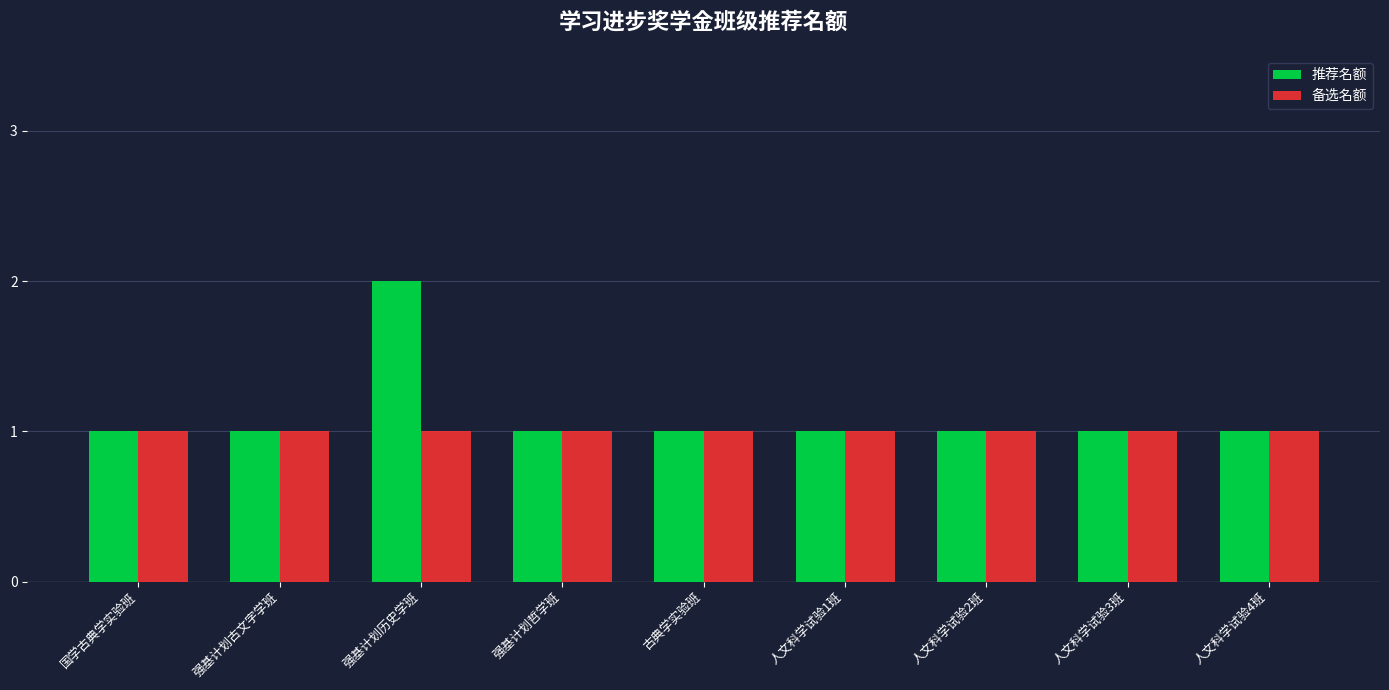

Reading left to right, transcribe all the data shown in this chart.

推荐名额: 1	1	2	1	1	1	1	1	1
备选名额: 1	1	1	1	1	1	1	1	1